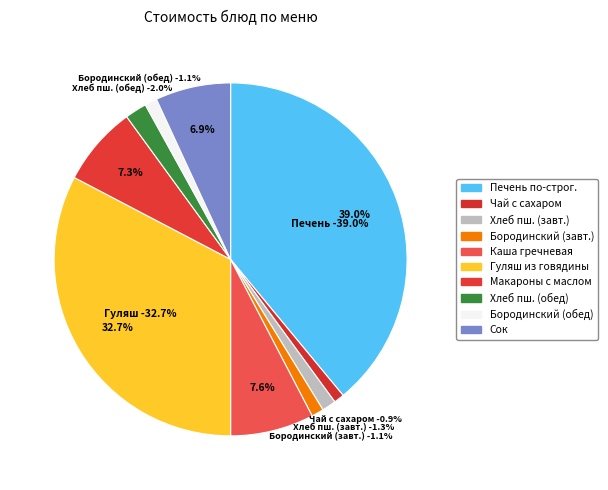

How many segments does this pie chart have?

10